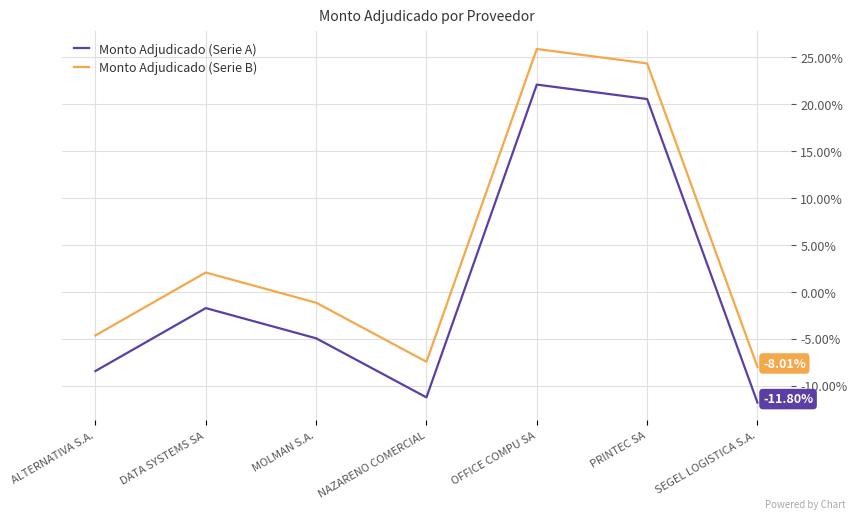

True or false: Monto Adjudicado (Serie A) and Monto Adjudicado (Serie B) intersect in this chart.

False